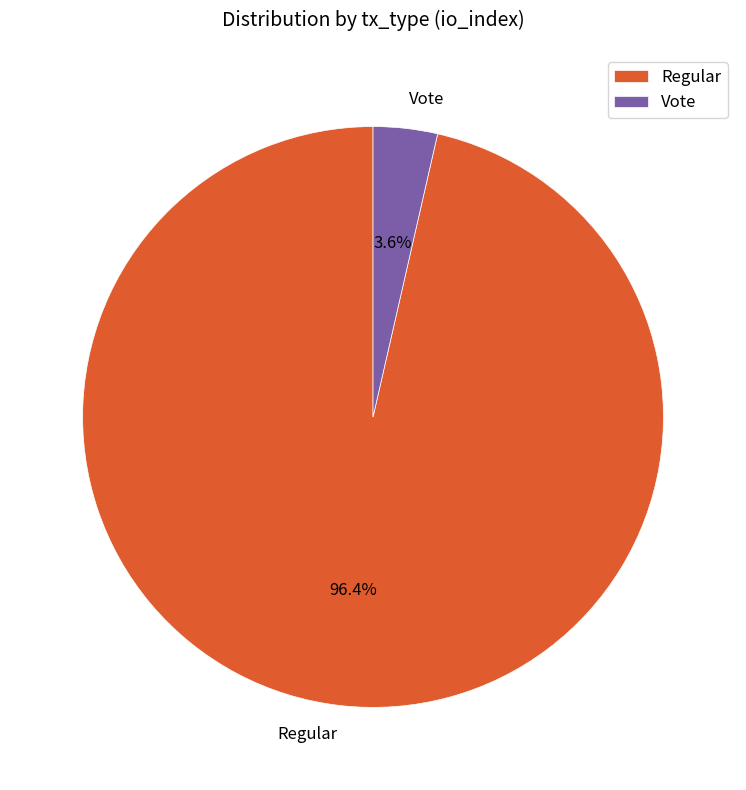

Which category has the smallest portion of the pie?

Vote